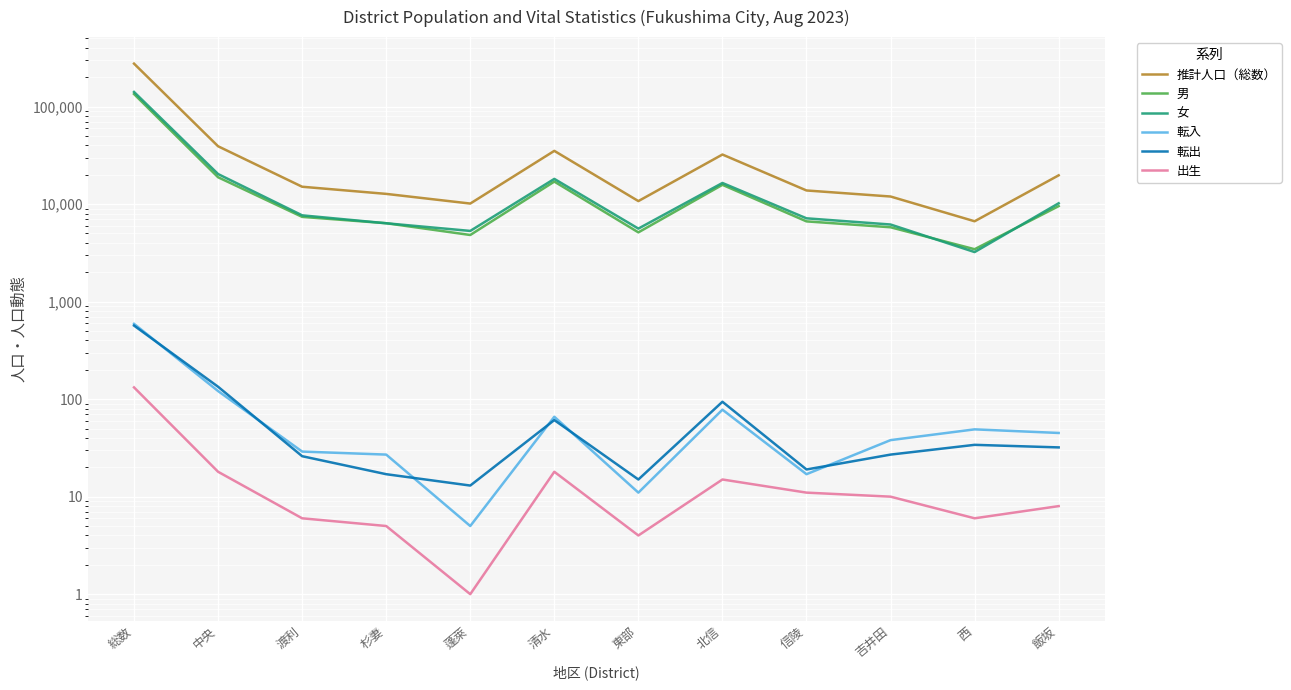

What position from the right is 杉妻?

9